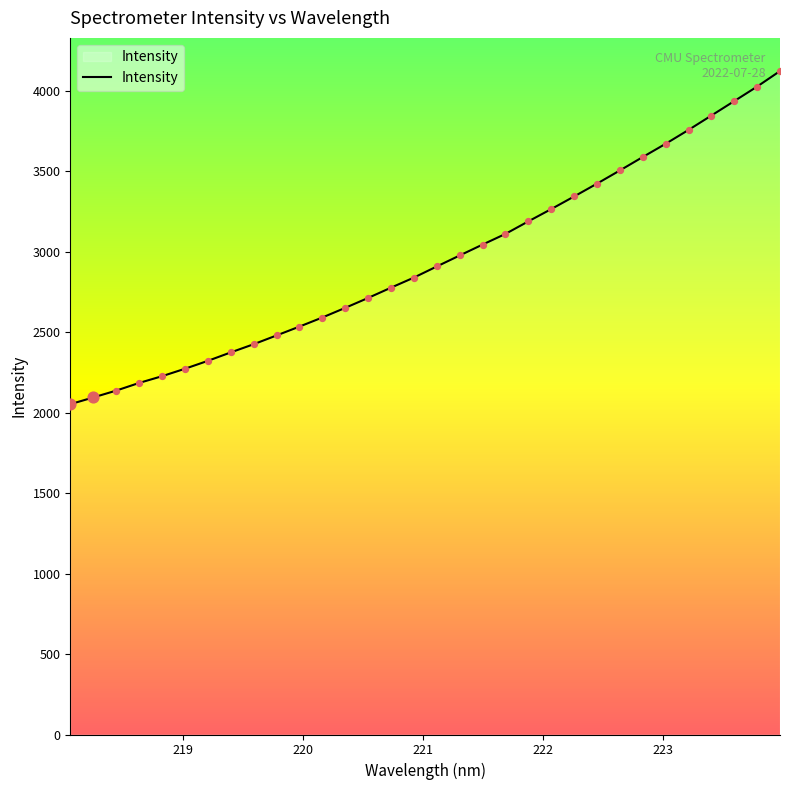

What is the smallest value displayed?

2053.3